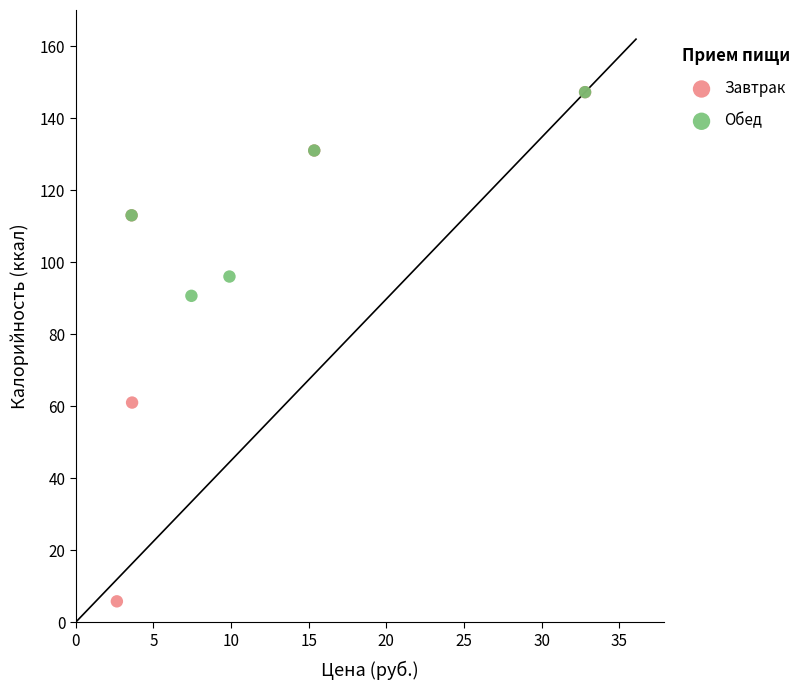

Which series reaches the minimum Y coordinate?

Завтрак